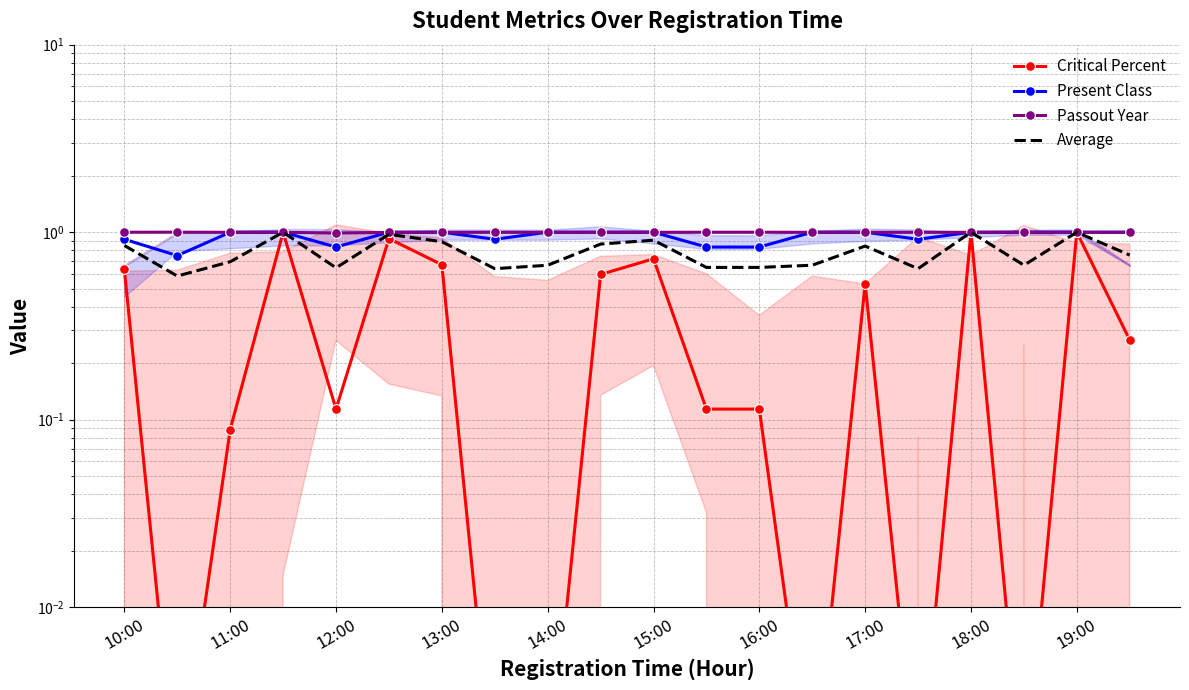

Is this an area chart (filled region under the line)?

No